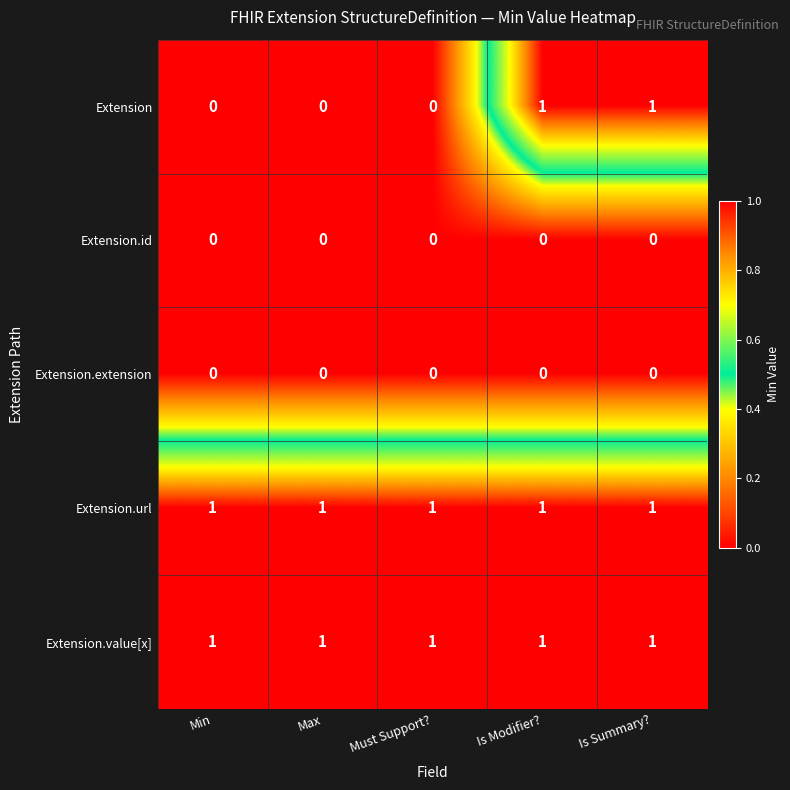

The Extension series shows 1 at Is Summary?. True or false?

True